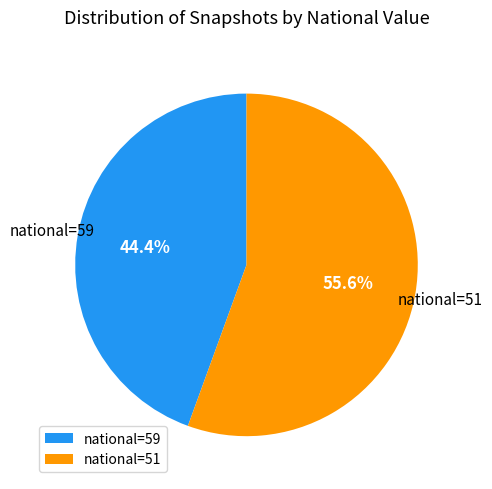

To the nearest percent, what is the average slice percentage?

50%